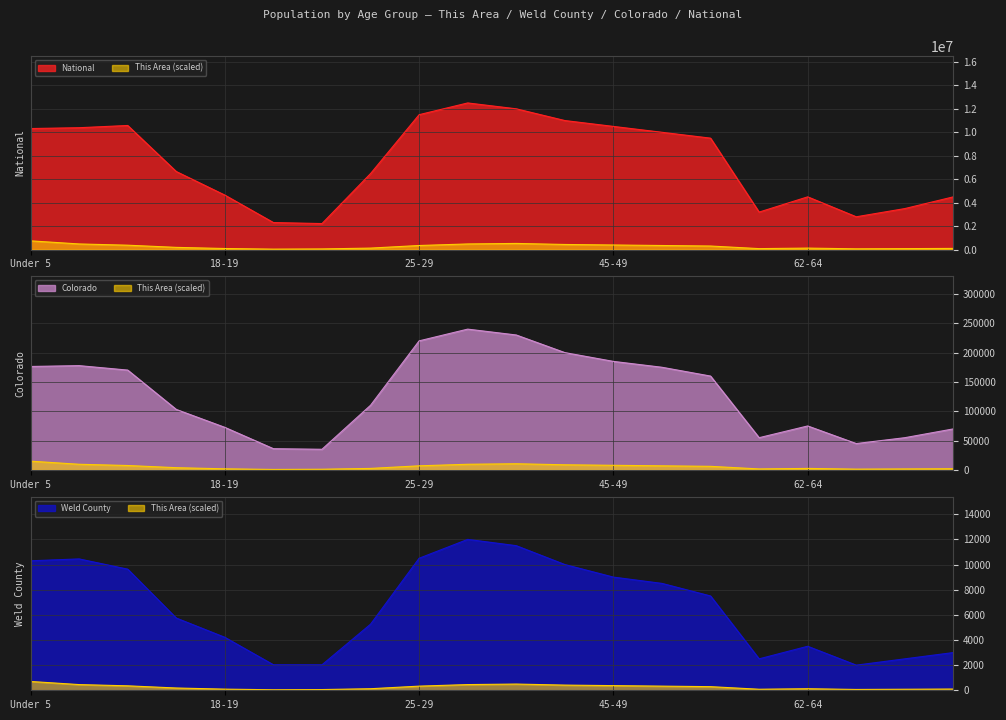

How many data points in National are less than 9500000?

10